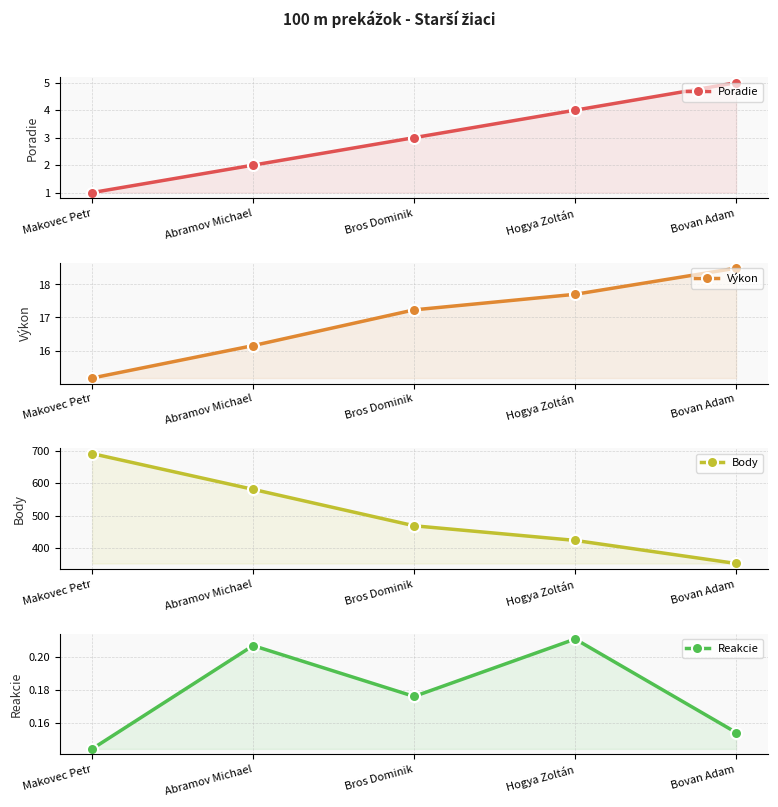

What is the average value of the Poradie series?

3.0